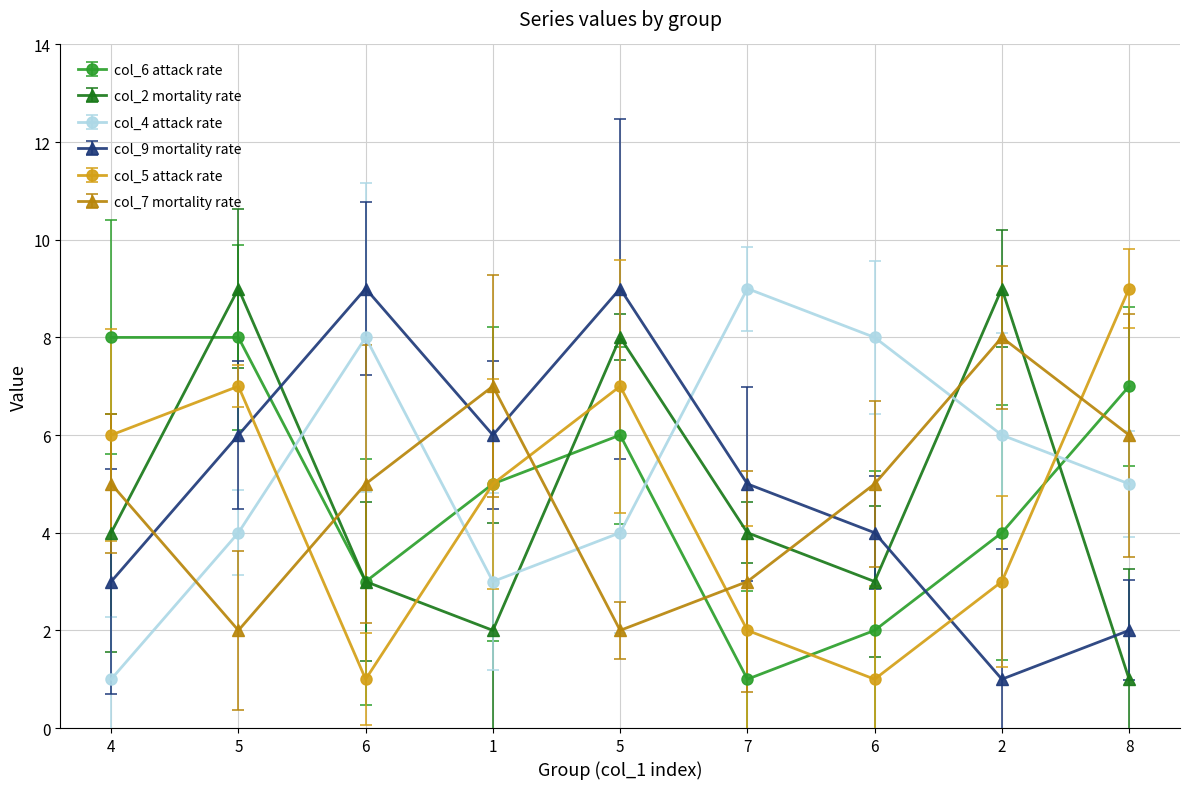

What are all the series names shown in the legend?

col_6 attack rate, col_2 mortality rate, col_4 attack rate, col_9 mortality rate, col_5 attack rate, col_7 mortality rate